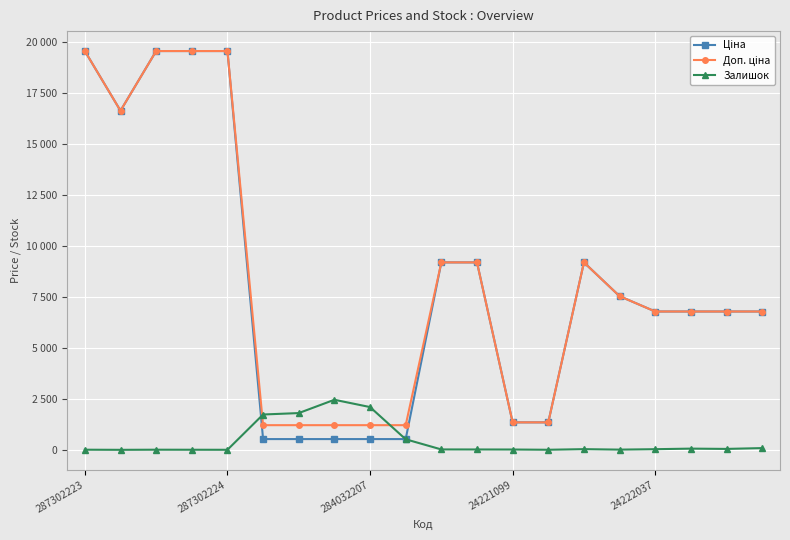

True or false: Доп. ціна has more than 2 points higher than both neighbors.

False